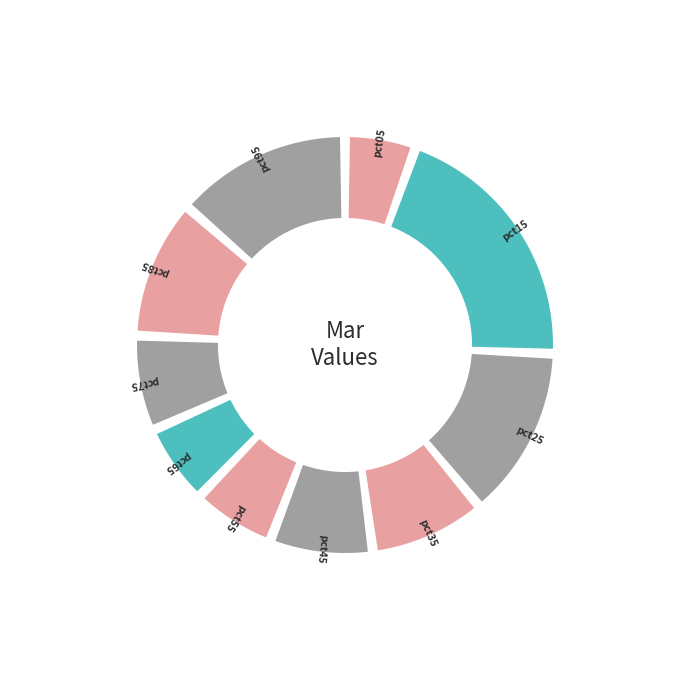

To the nearest percent, what portion does pct15 represent?

20%